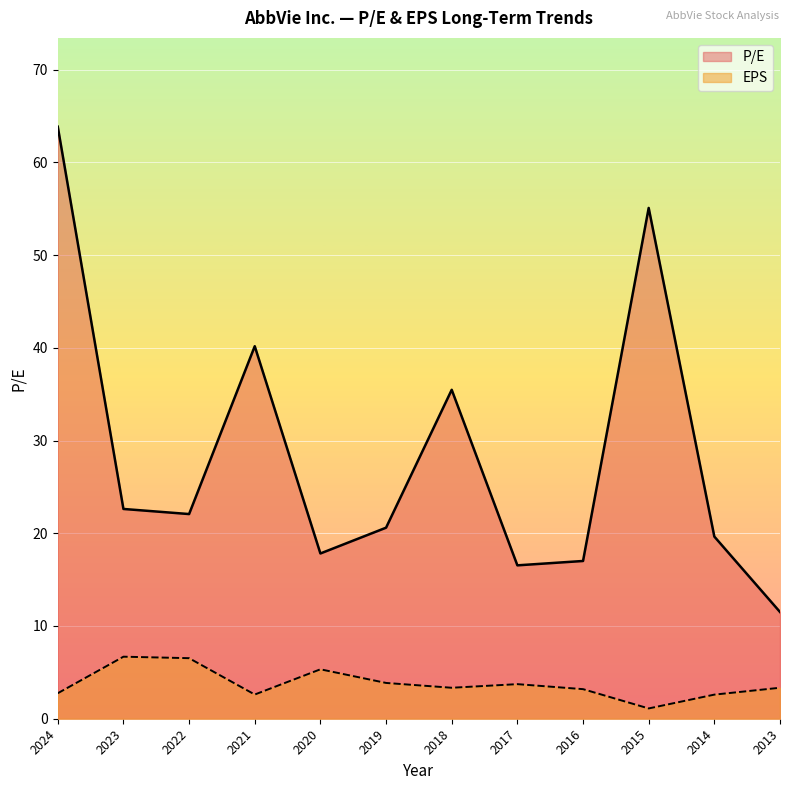

Which series has the widest spread of values?

P/E